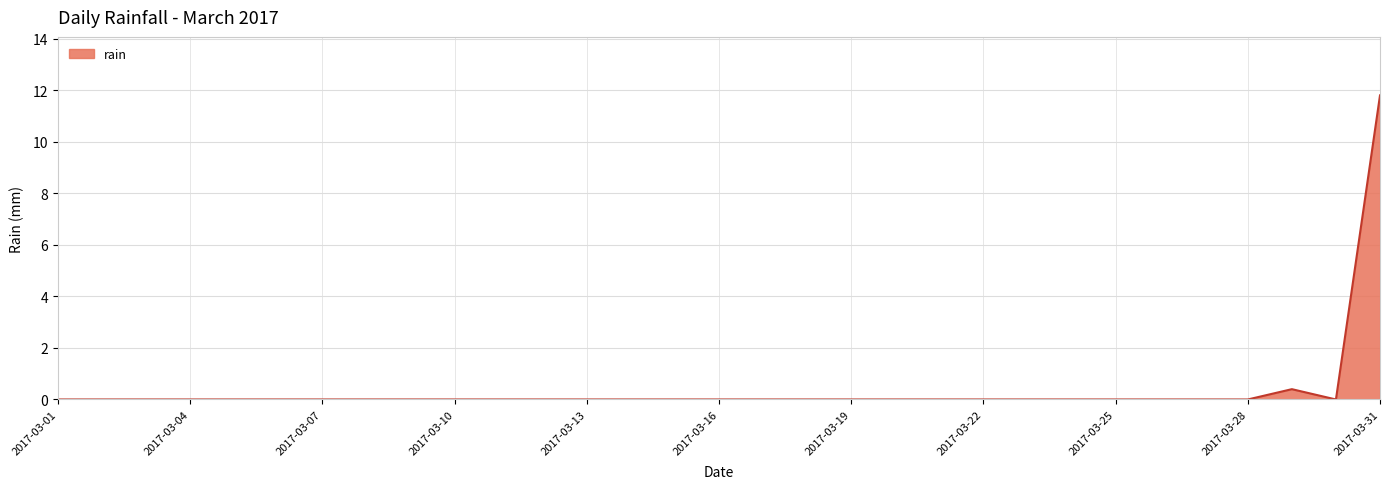

How many categories are shown in the chart?

31